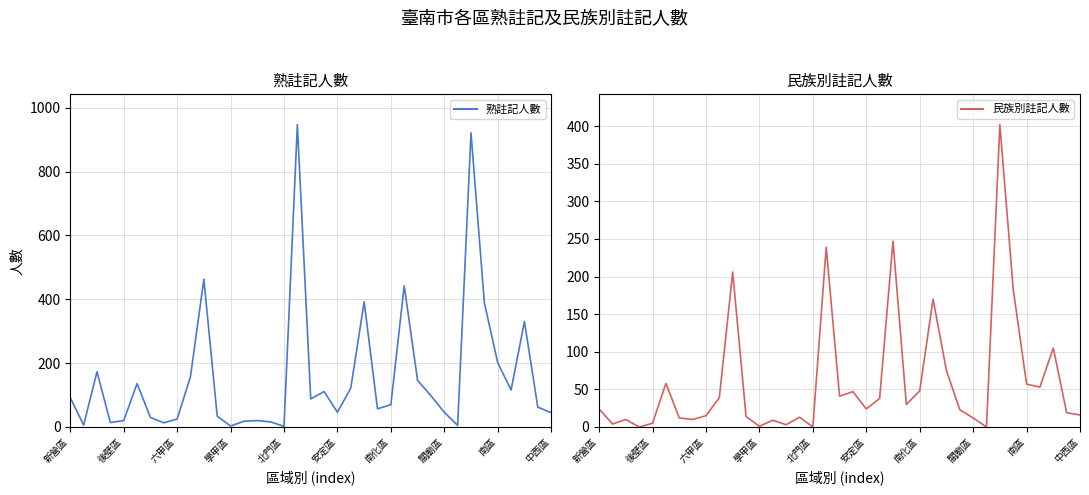

How many lines are shown in the chart?

2